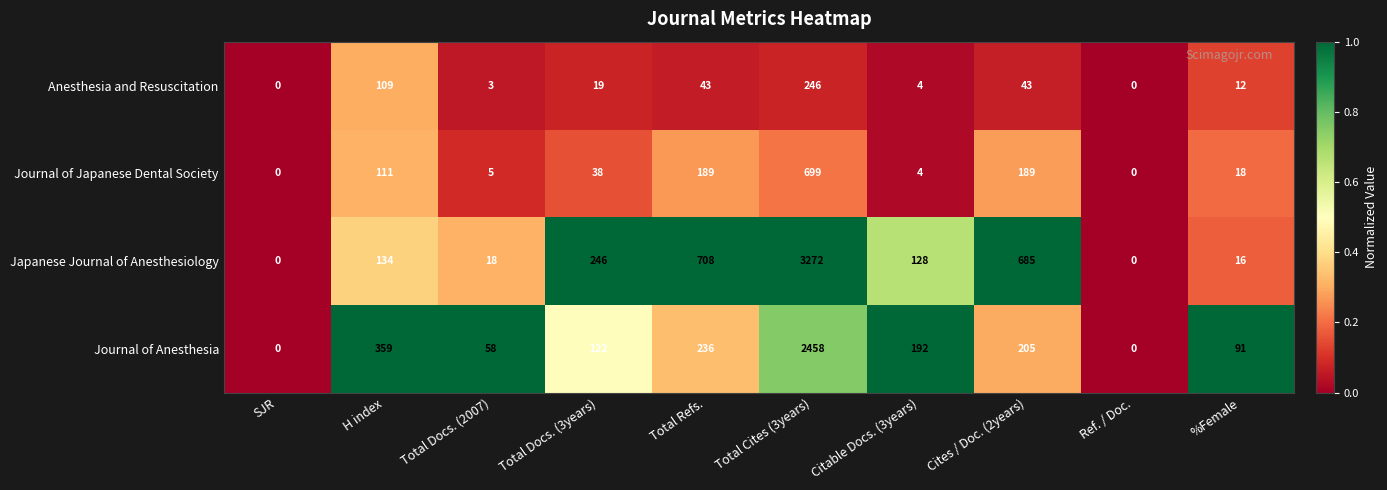

Rank the series by their maximum value, from highest to lowest.

Japanese Journal of Anesthesiology, Journal of Anesthesia, Journal of Japanese Dental Society, Anesthesia and Resuscitation